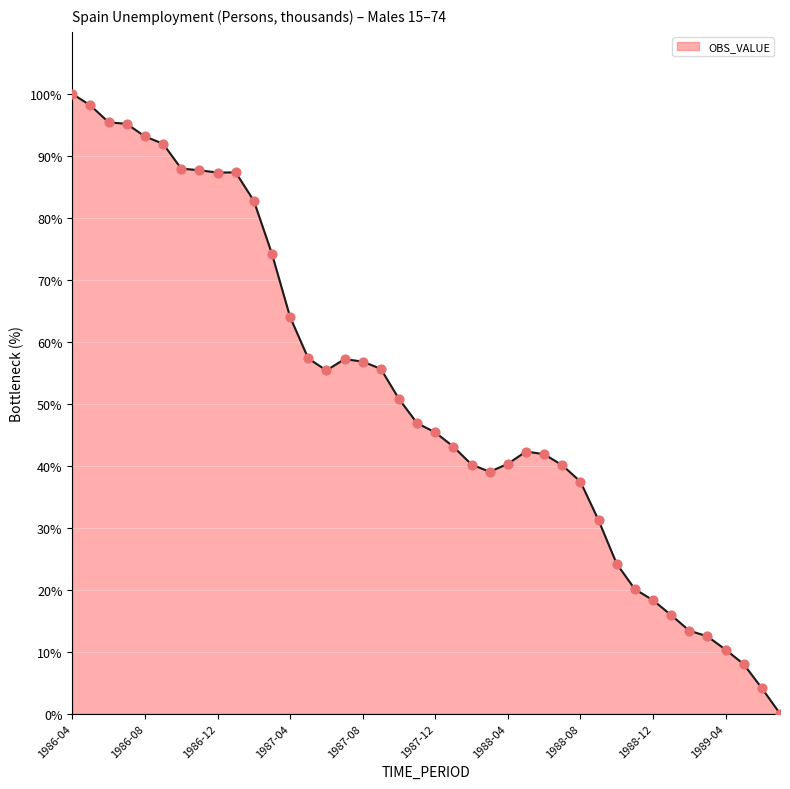

What is the greatest value displayed?

100.0